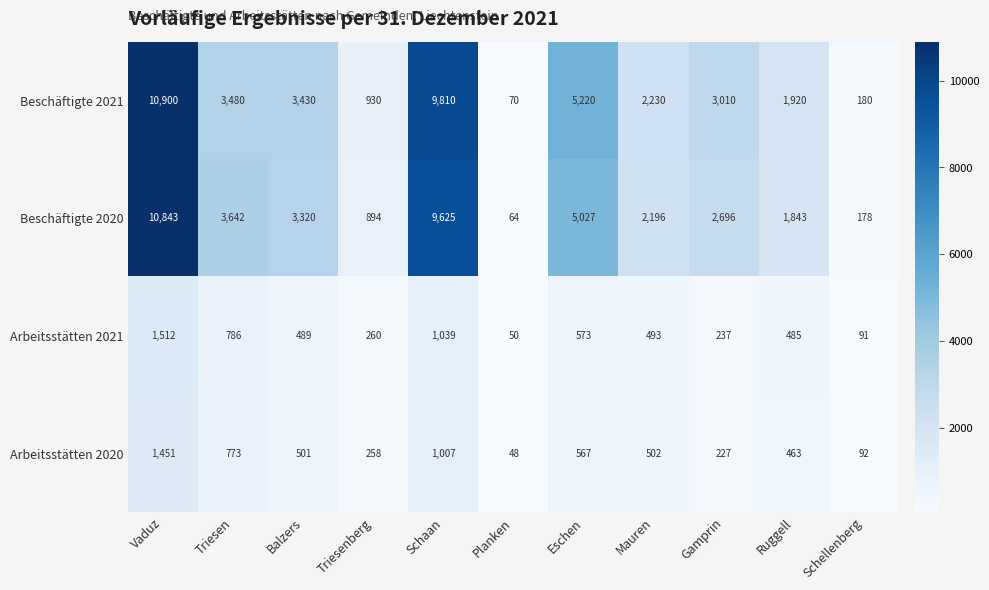

What is the minimum value for Arbeitsstätten 2020?

48